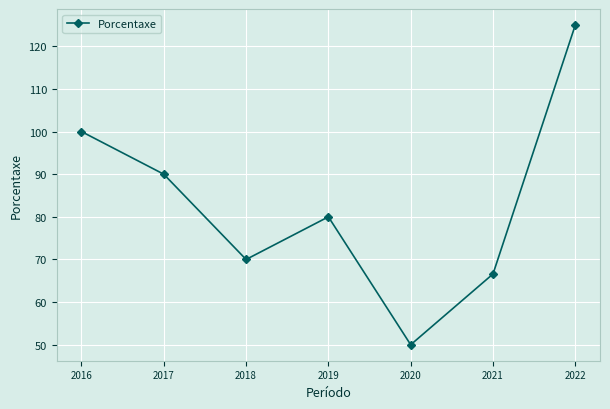

The chart shows a value of 28.1 at 2016. True or false?

False